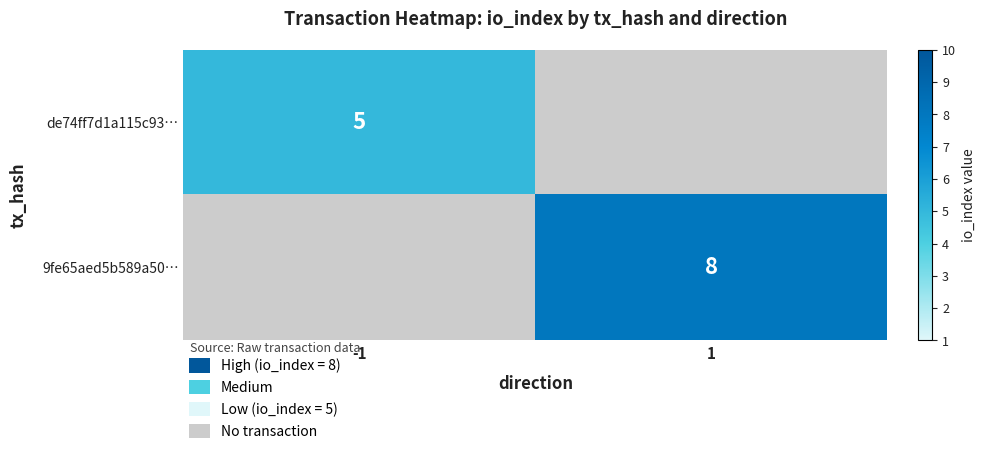

The de74ff7d1a115c93… series shows 5 at -1. True or false?

True